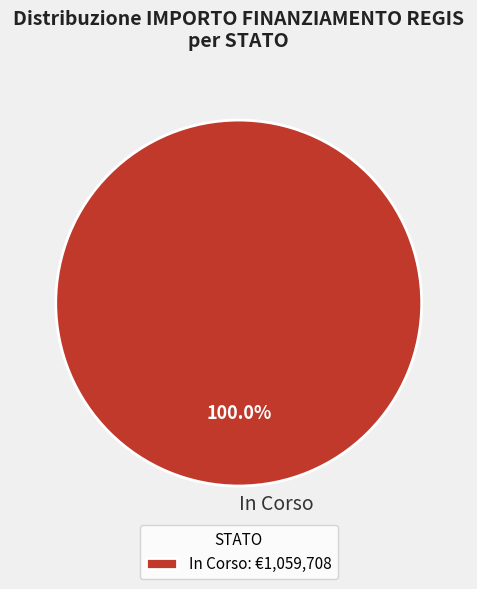

Does In Corso represent more than half of the total?

Yes